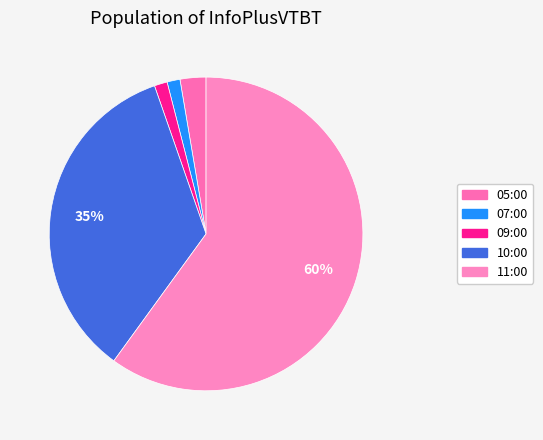

What is the change in value from 09:00 to 11:00?

+44